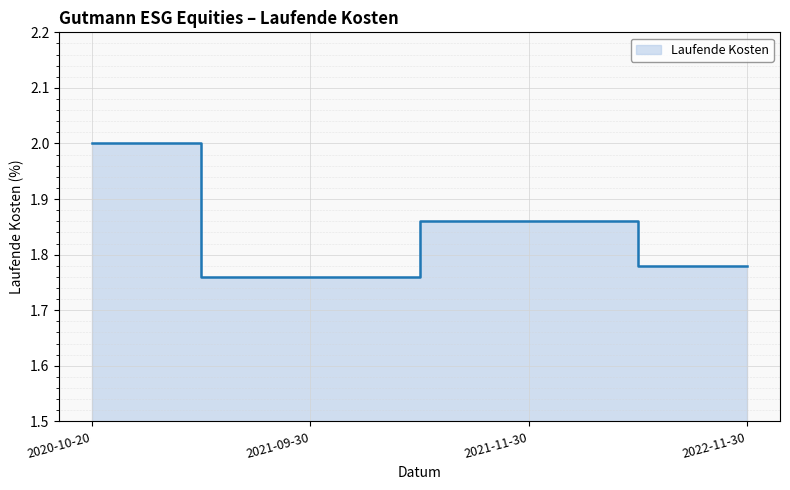

True or false: the data has more than 1 interior local peaks.

False